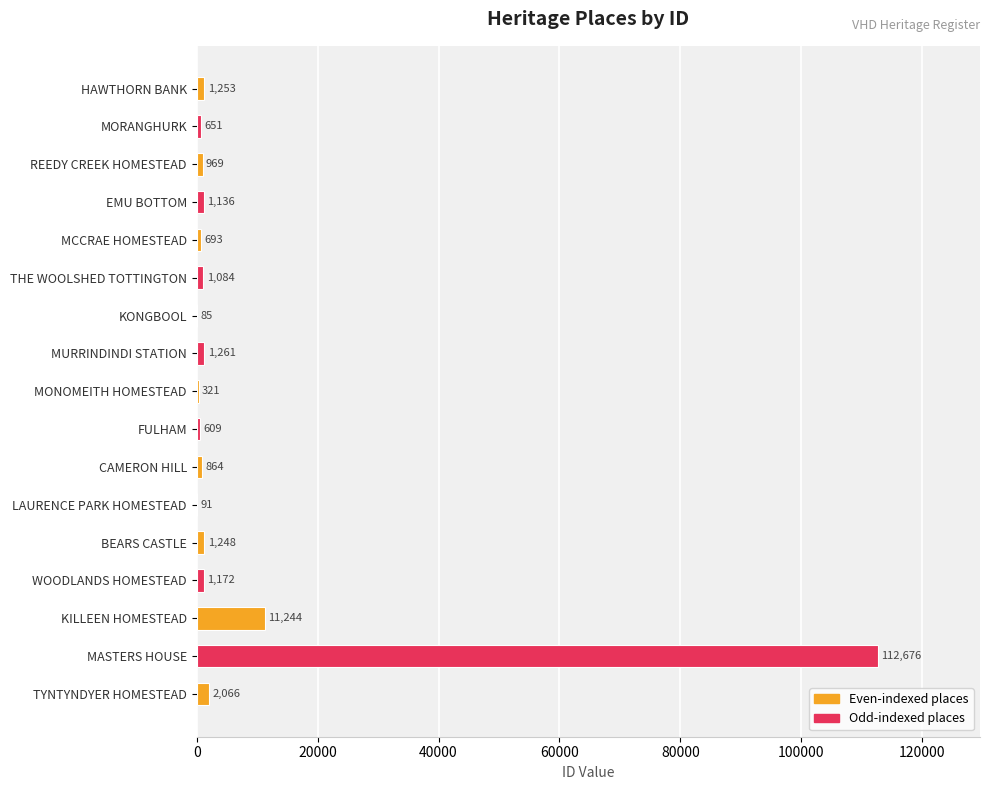

What is the sum of the values at MCCRAE HOMESTEAD and EMU BOTTOM?

1829